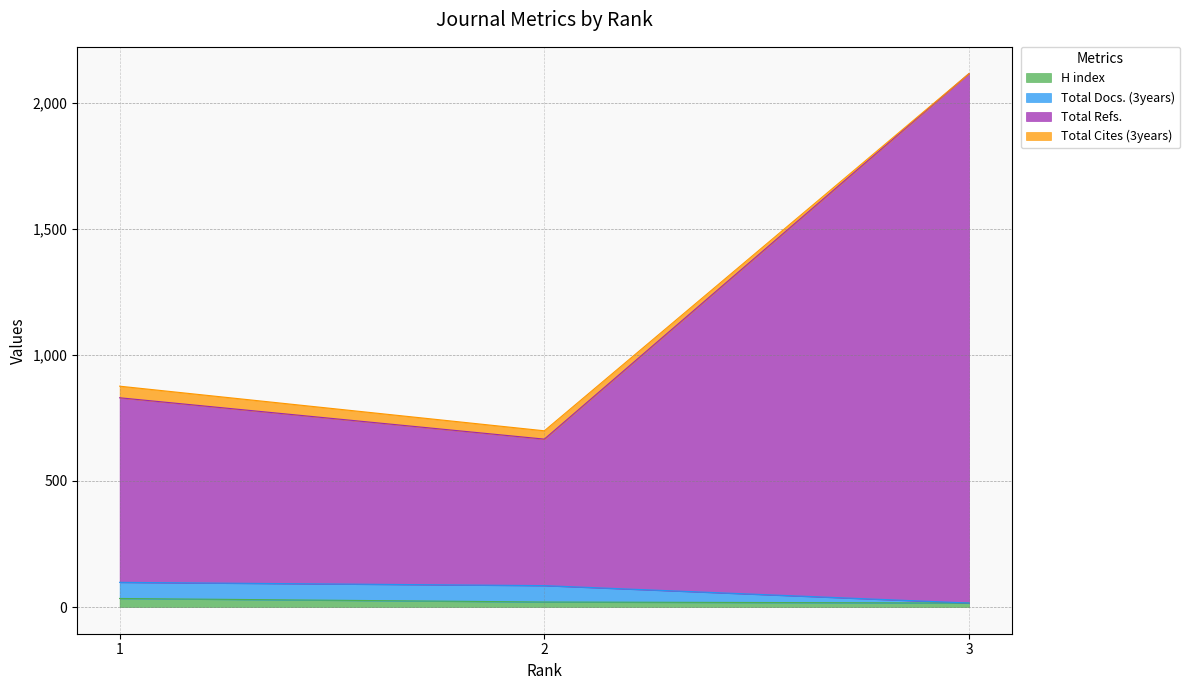

Does the chart display data point markers on the line(s)?

No